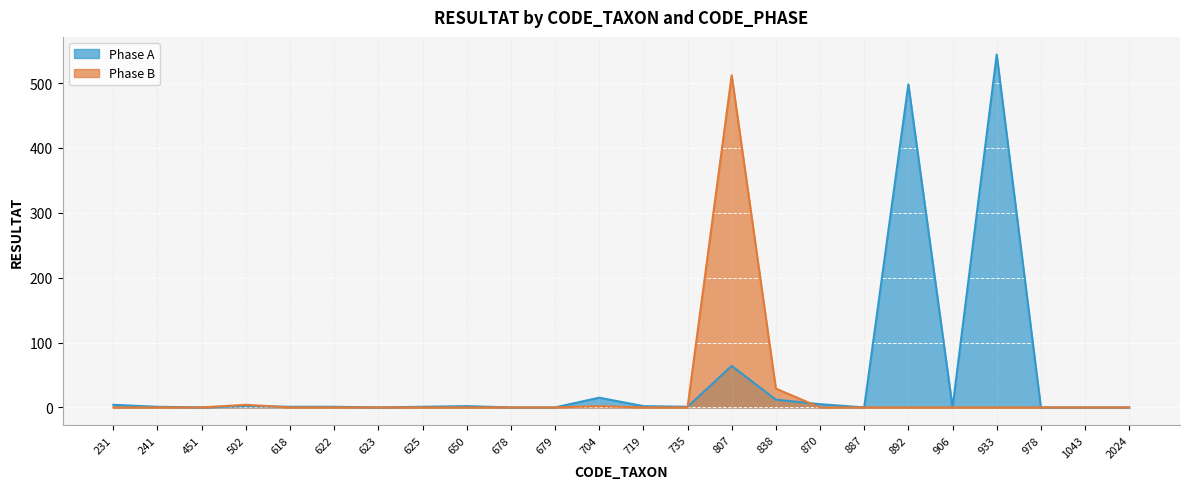

Is it true that Phase A equals -291 at 906?

False